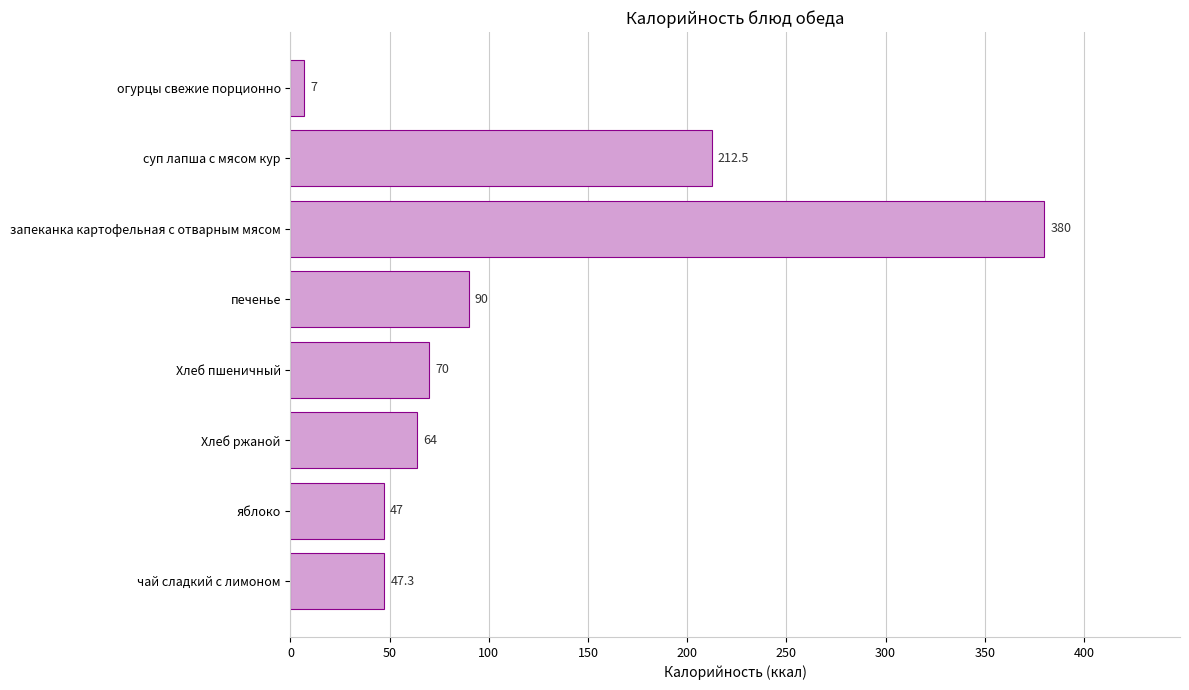

Does the chart contain any negative values?

No